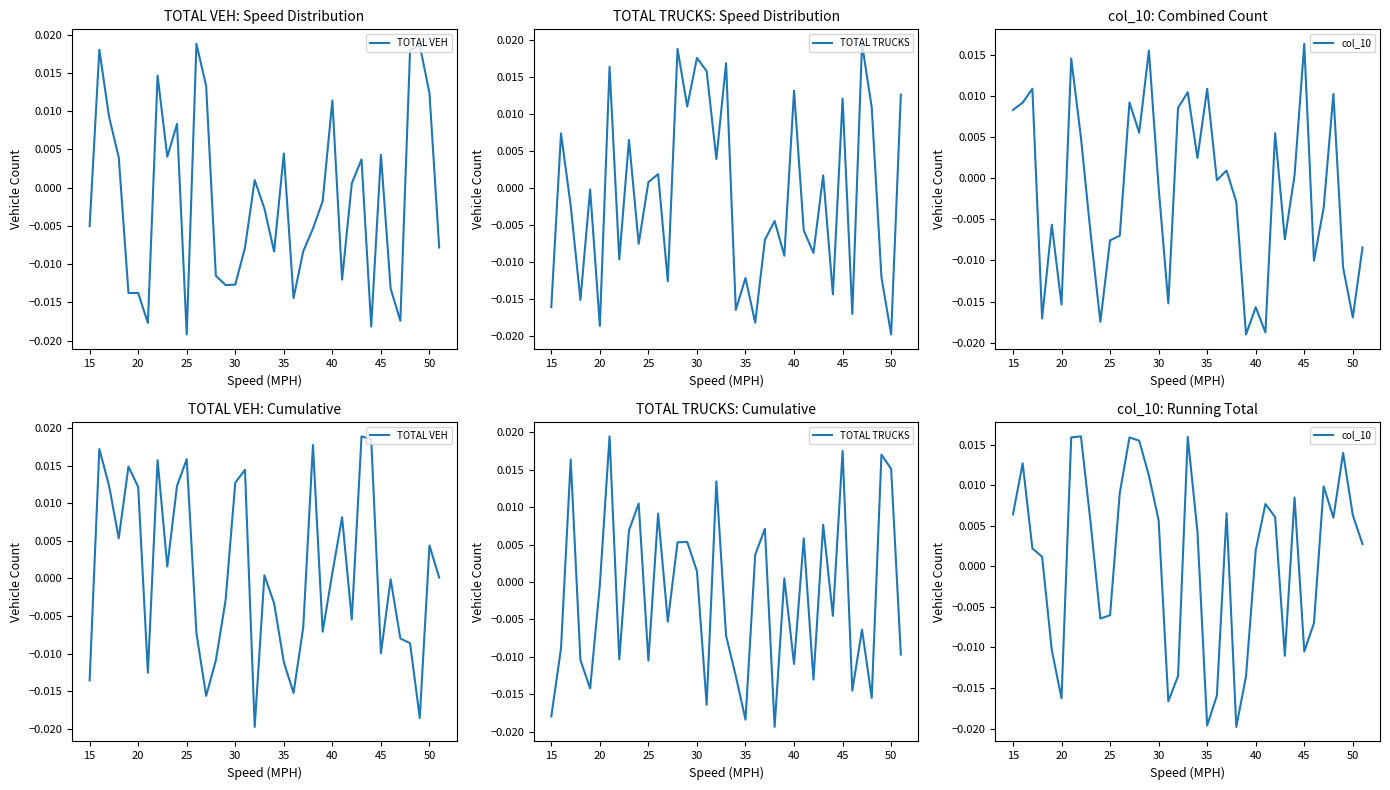

The TOTAL VEH series shows 0.0 at 20. True or false?

False